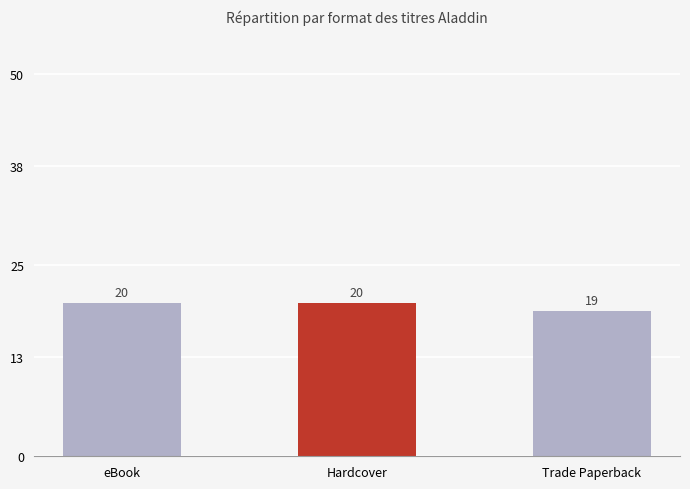

The value at Hardcover is 35. True or false?

False